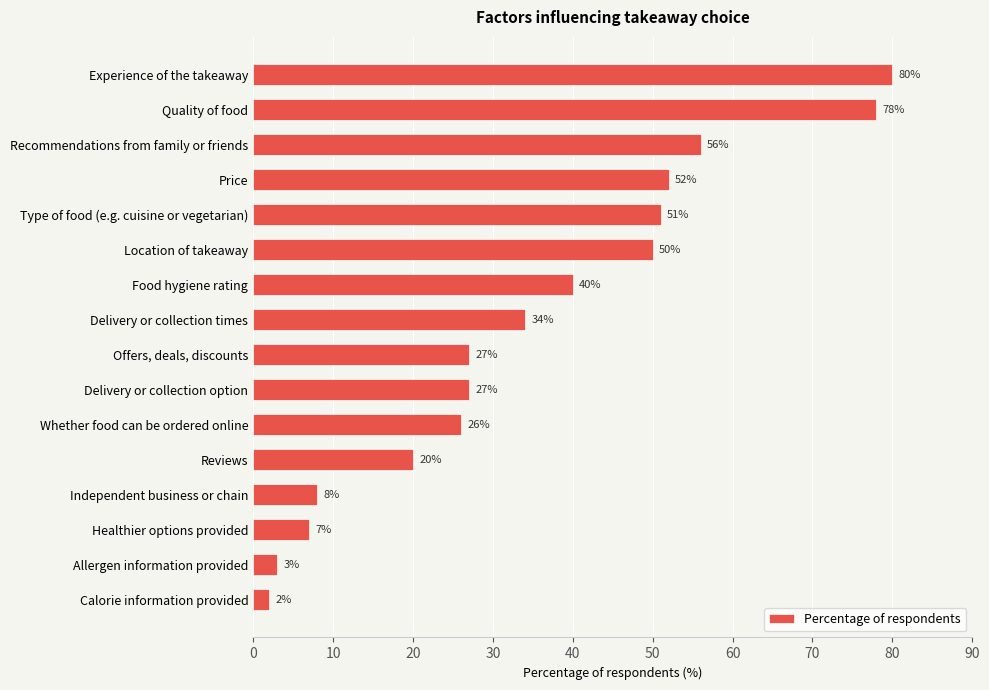

How many data points are less than 34?

8